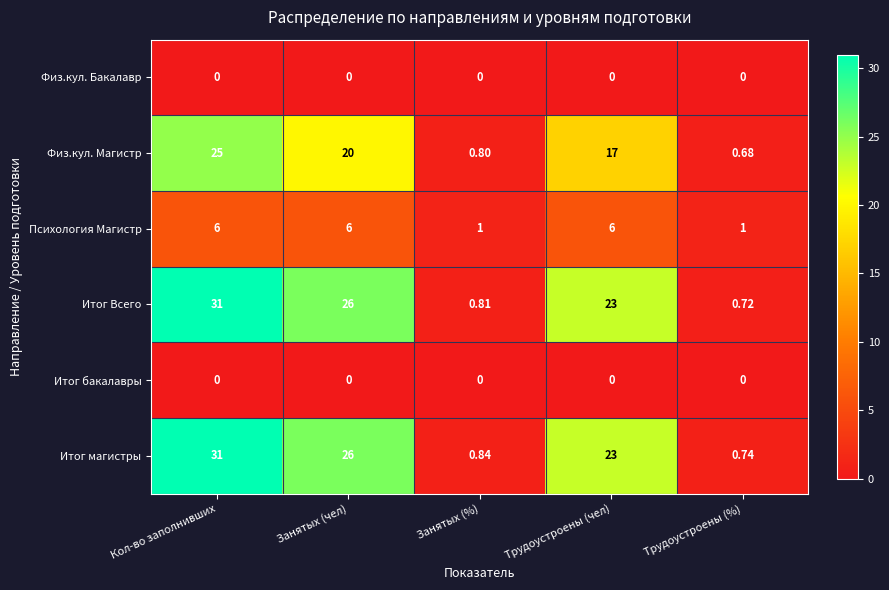

Which series has the largest total across all categories?

Итог магистры